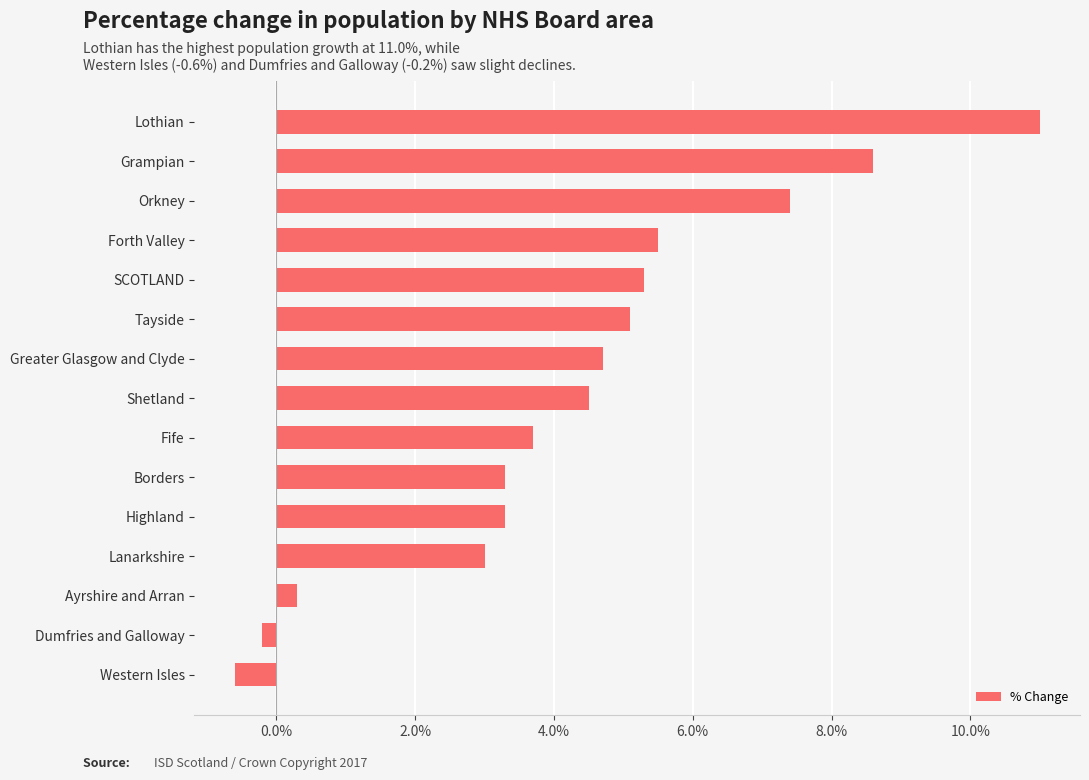

What is the approximate value at SCOTLAND?

5.3